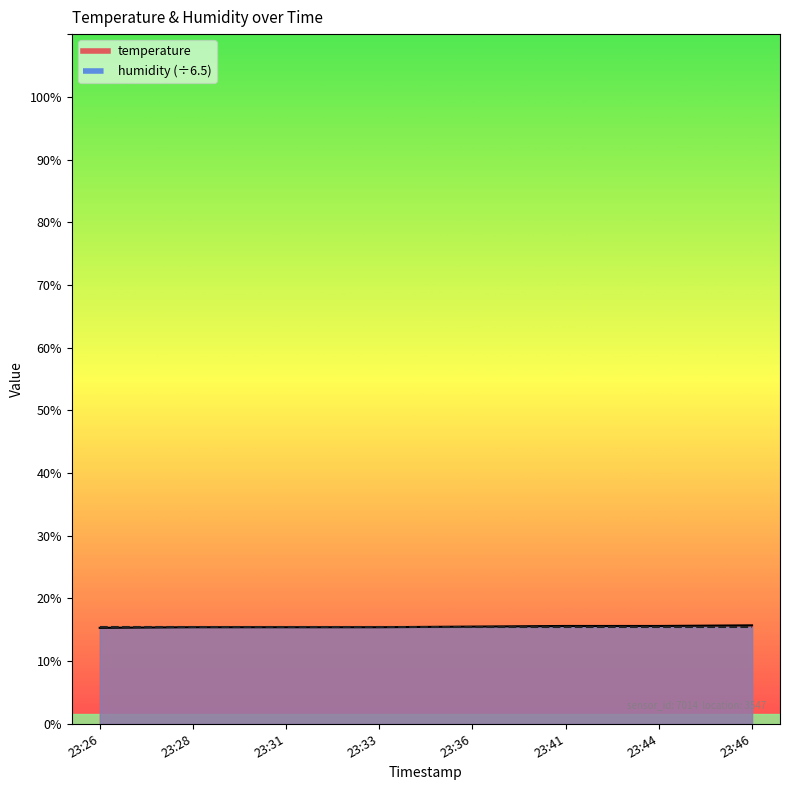

What is the sum of the values at 23:28 and 23:31?

30.8